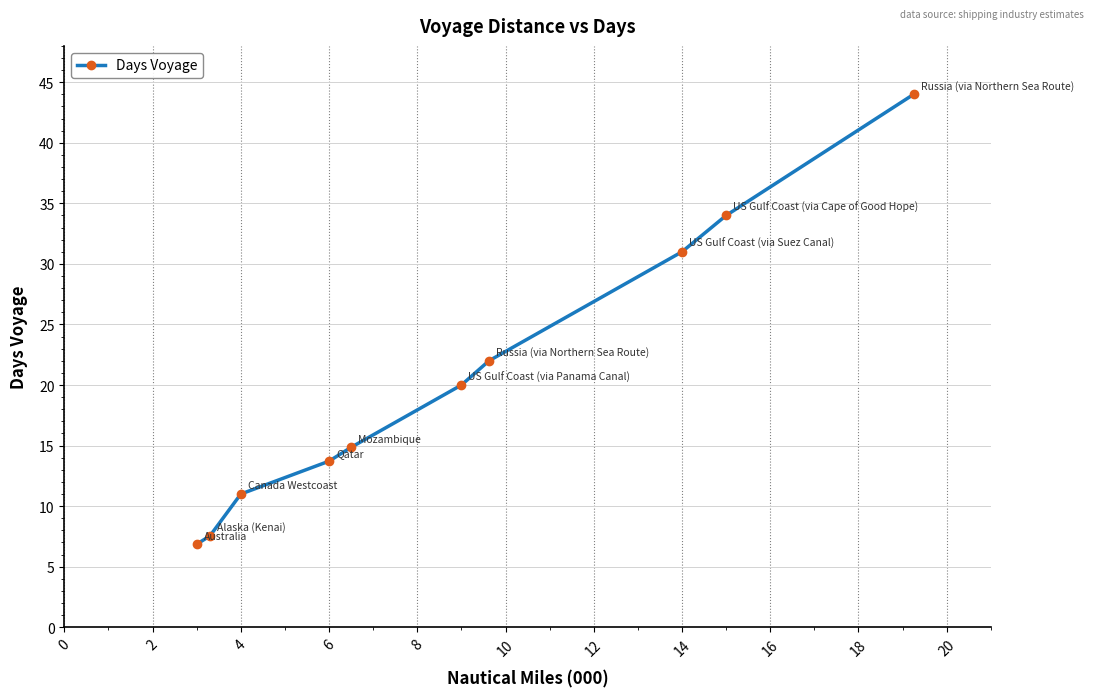

Is this an area chart (filled region under the line)?

No